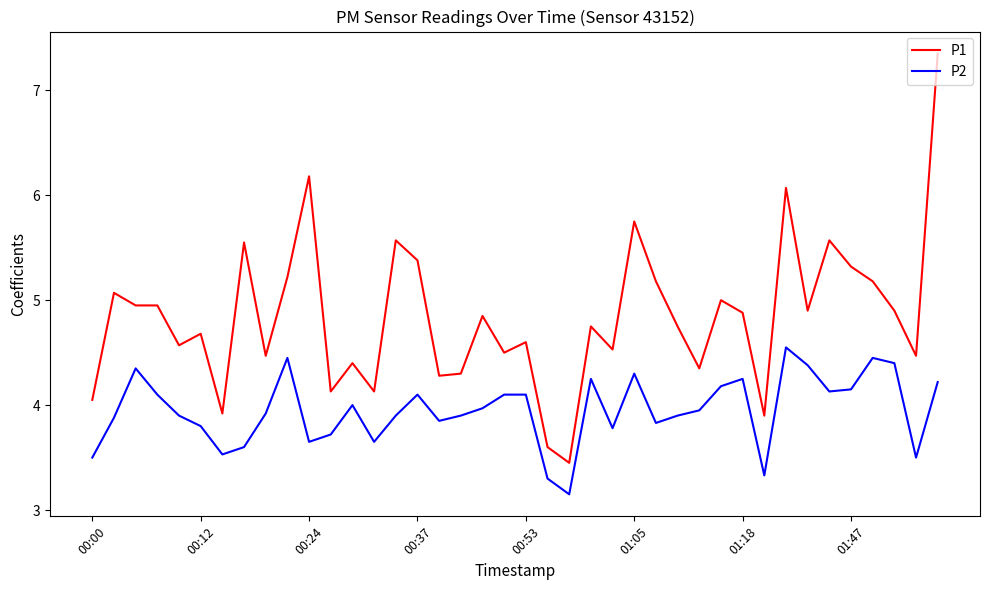

Which series has the widest spread of values?

P1